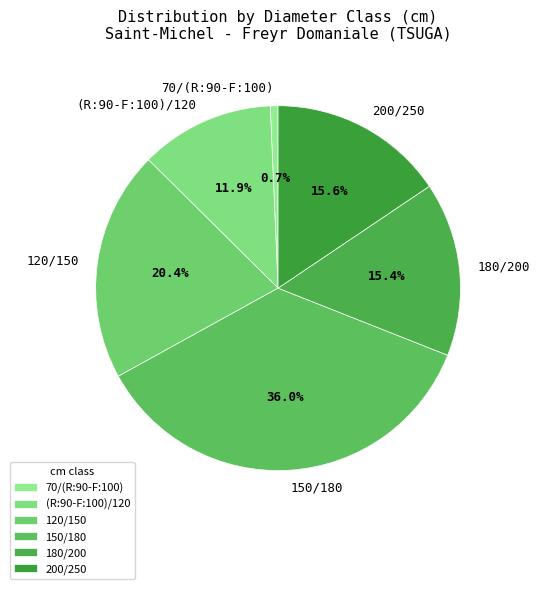

To the nearest percent, what portion does 180/200 represent?

15%